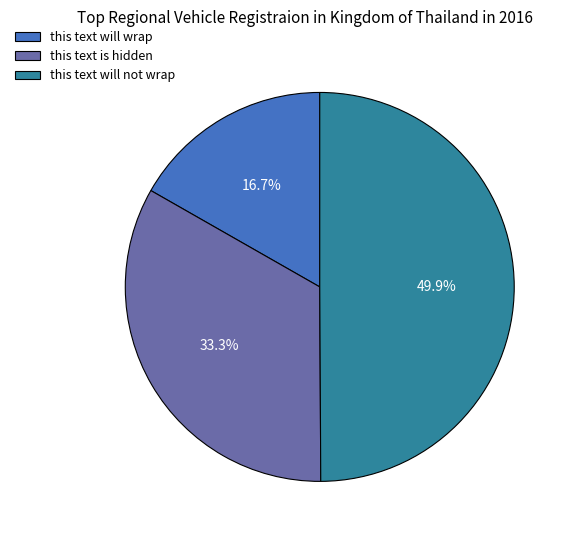

How many slices are in this pie chart?

3